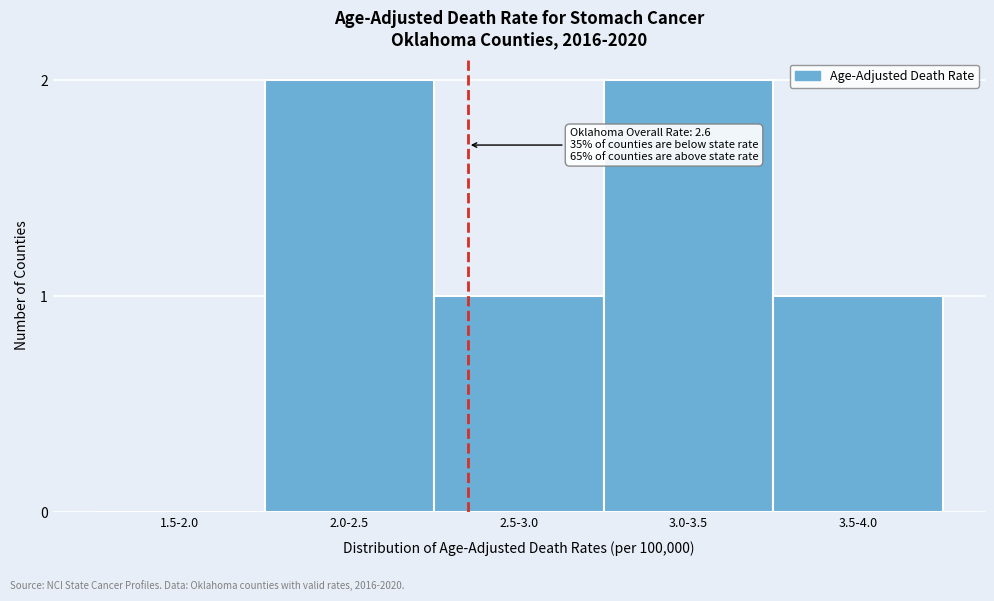

Reading right to left, list all the values displayed in this chart.

3.5-4.0=1	3.0-3.5=2	2.5-3.0=1	2.0-2.5=2	1.5-2.0=0